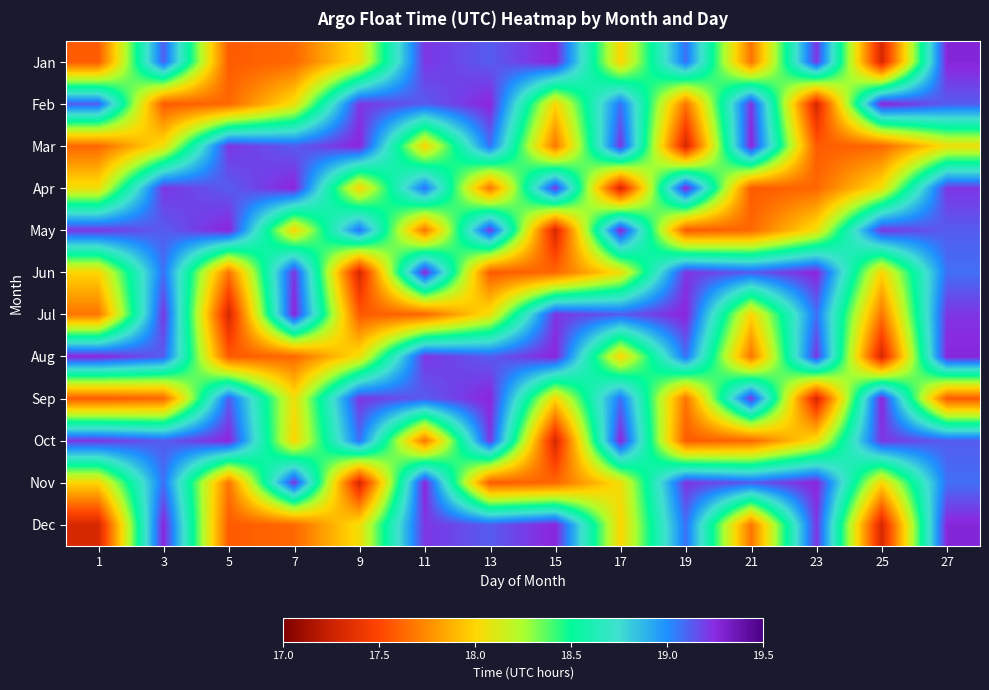

What is the difference between the highest and lowest values at 21?

1.7